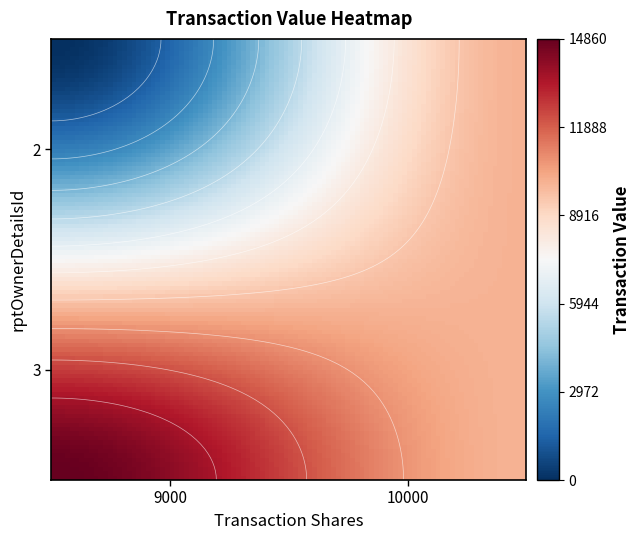

What is the average value of the 2 series?

7430